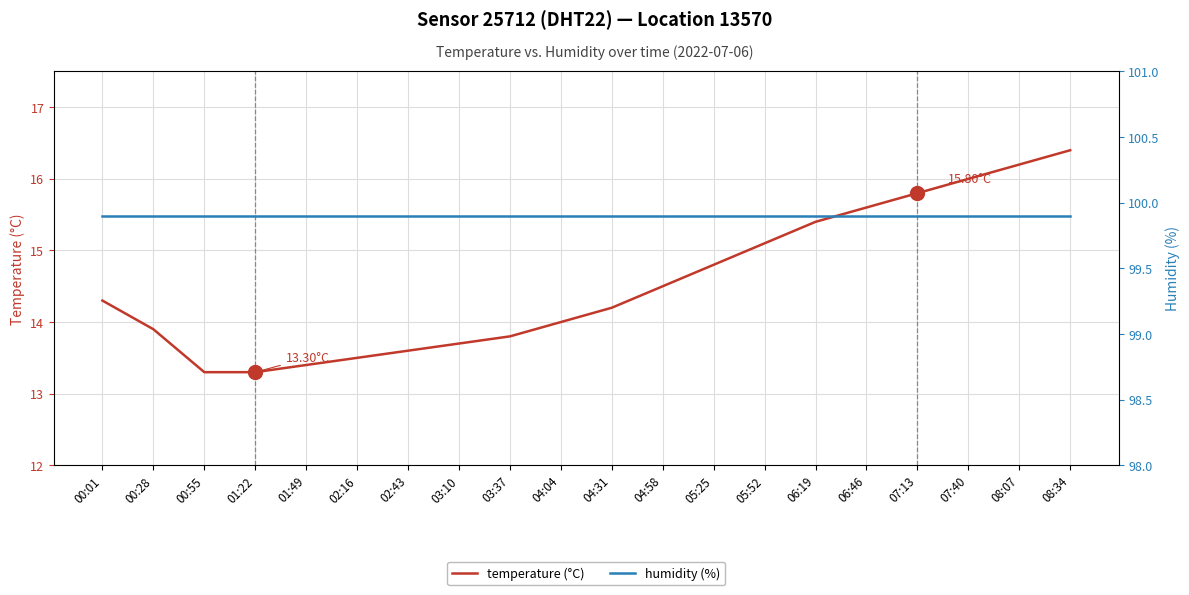

At 06:46, list the series in order from largest to smallest.

humidity (%), temperature (°C)